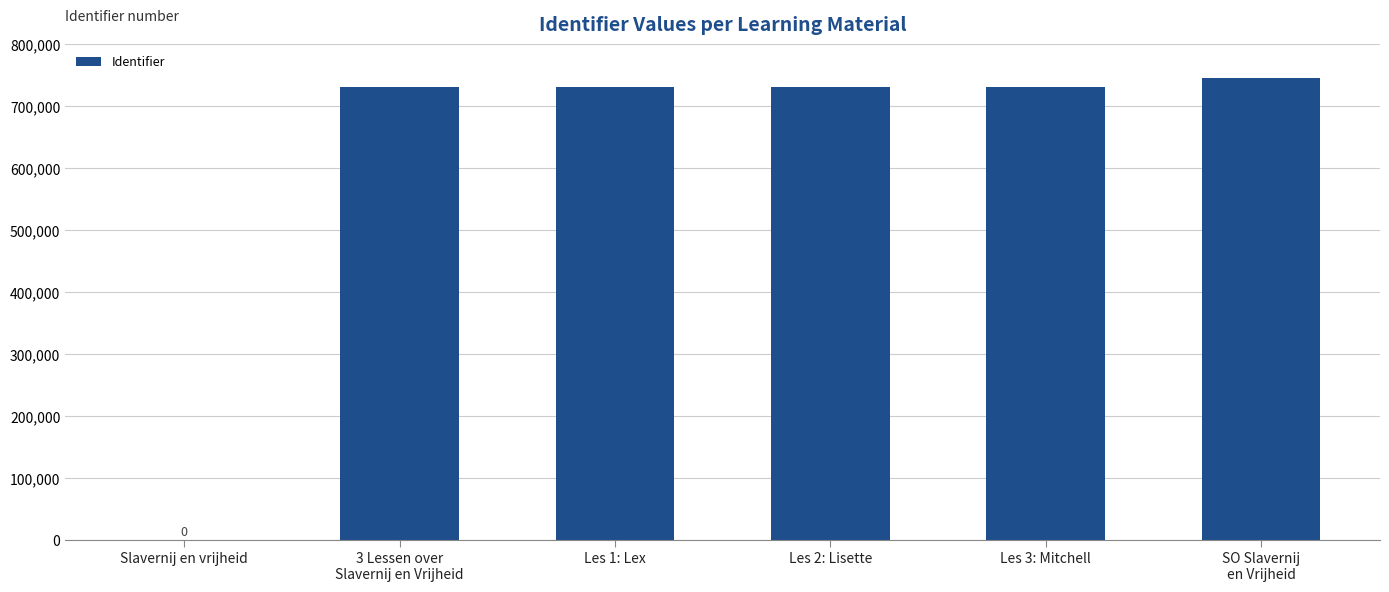

Is it true that the value at Les 2: Lisette is 730504?

True